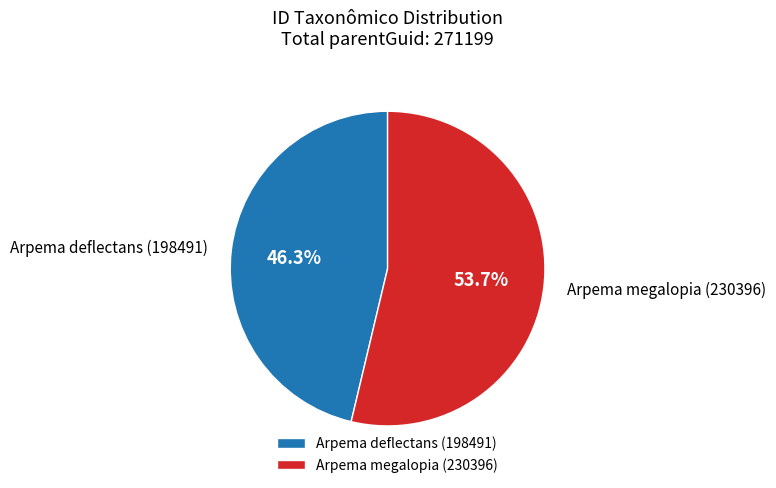

To the nearest percent, what percentage of the pie is Arpema deflectans (198491)?

46%